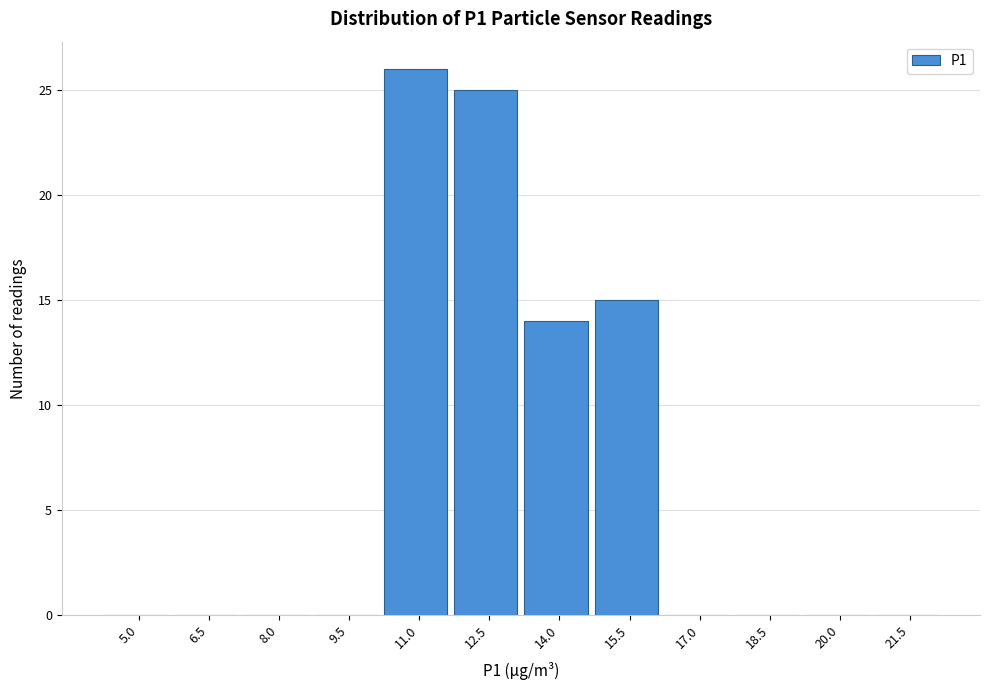

Reading left to right, extract all data points from this chart.

5.0=0	6.5=0	8.0=0	9.5=0	11.0=26	12.5=25	14.0=14	15.5=15	17.0=0	18.5=0	20.0=0	21.5=0